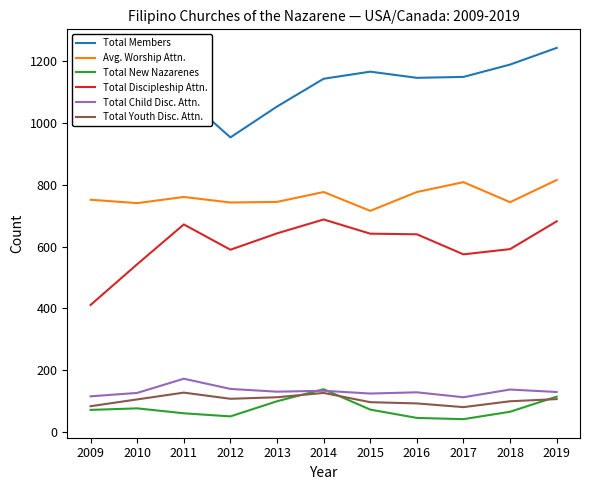

What are all the series names shown in the legend?

Total Members, Avg. Worship Attn., Total New Nazarenes, Total Discipleship Attn., Total Child Disc. Attn., Total Youth Disc. Attn.